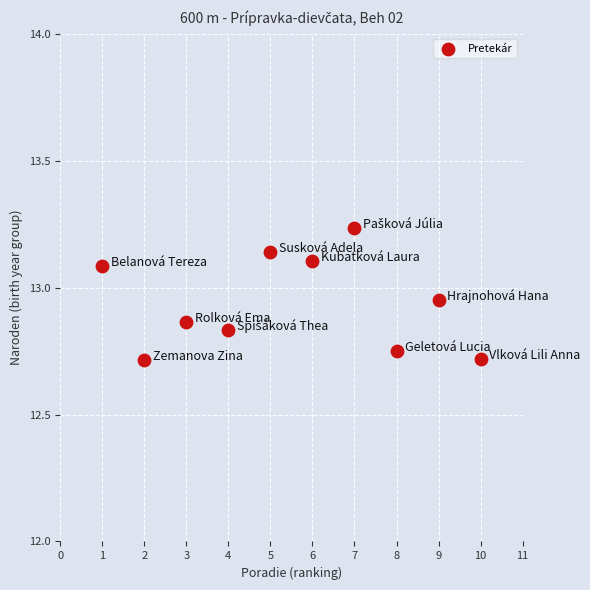

What is the average X value?

5.5